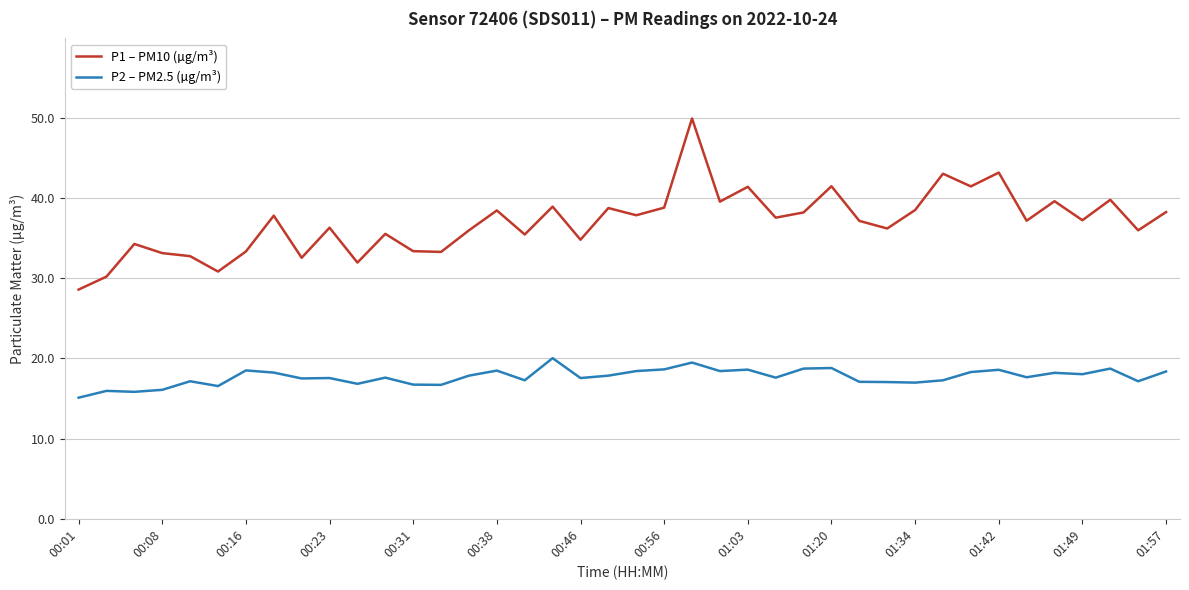

Which series has the largest range (max minus min)?

P1 – PM10 (µg/m³)